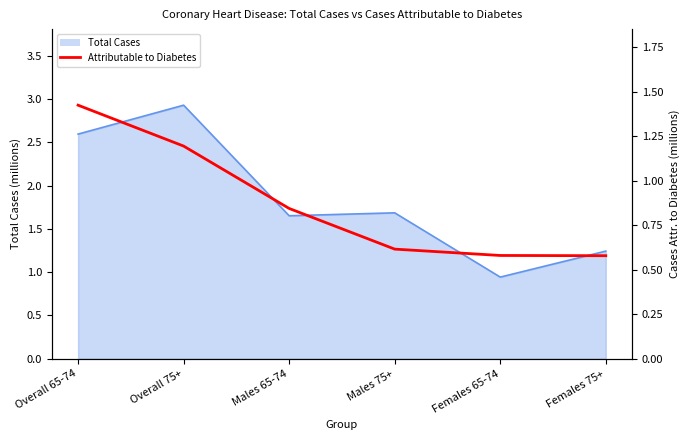

Count the values in the range 0 to 1.

4